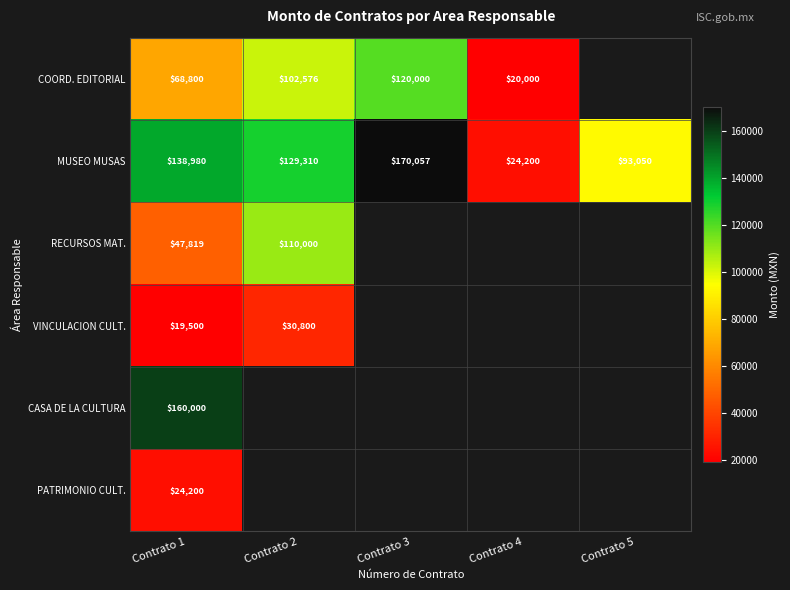

At which category does the chart reach its peak across all series?

Contrato 3